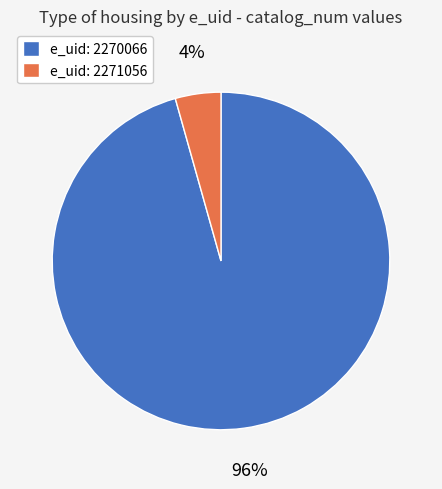

Which category has the smallest portion of the pie?

e_uid: 2271056